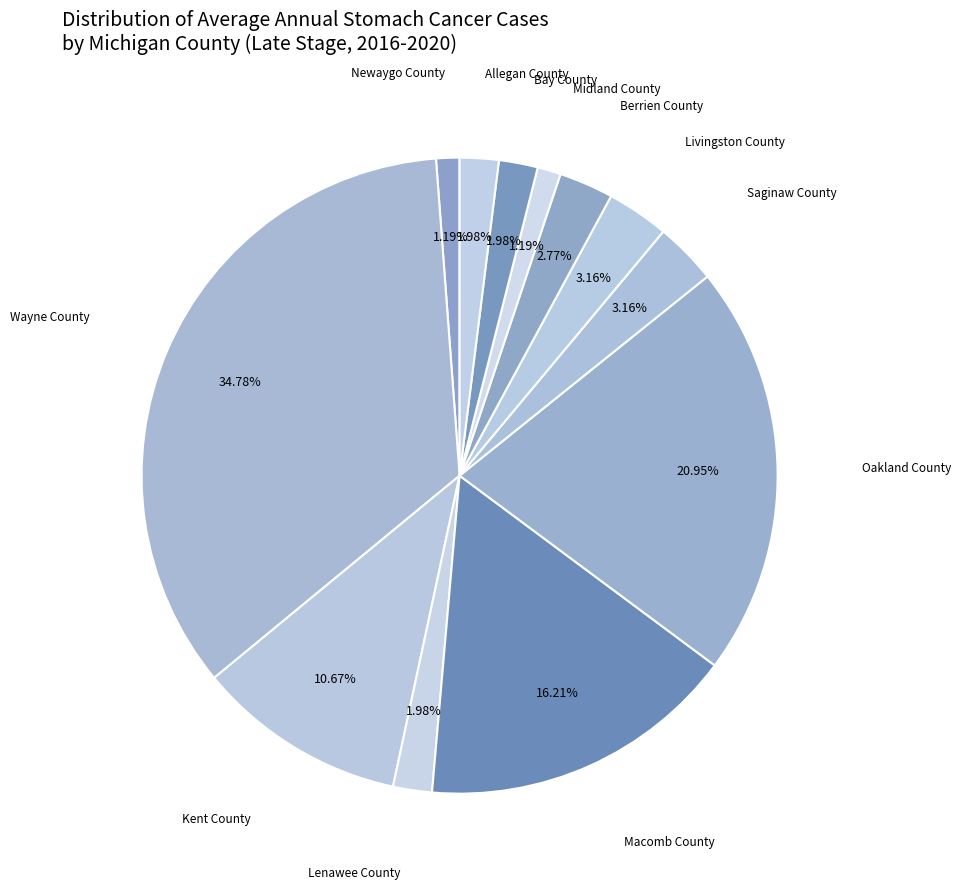

To the nearest percent, what is the average slice percentage?

8%